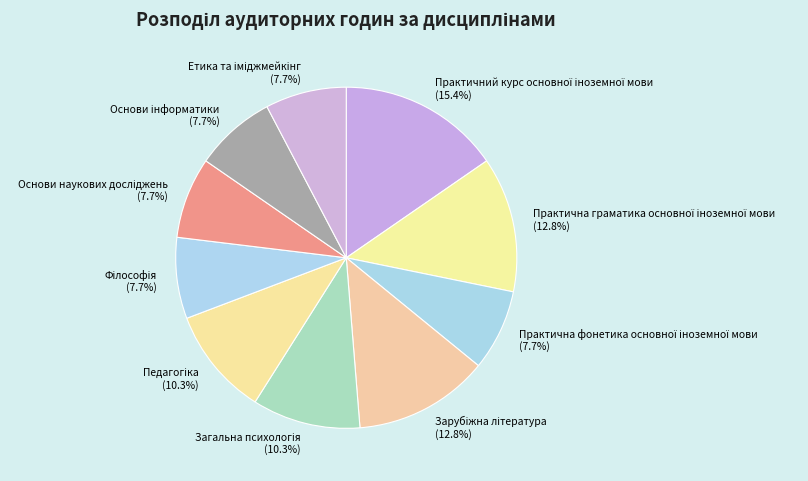

Does any single category account for the majority?

No